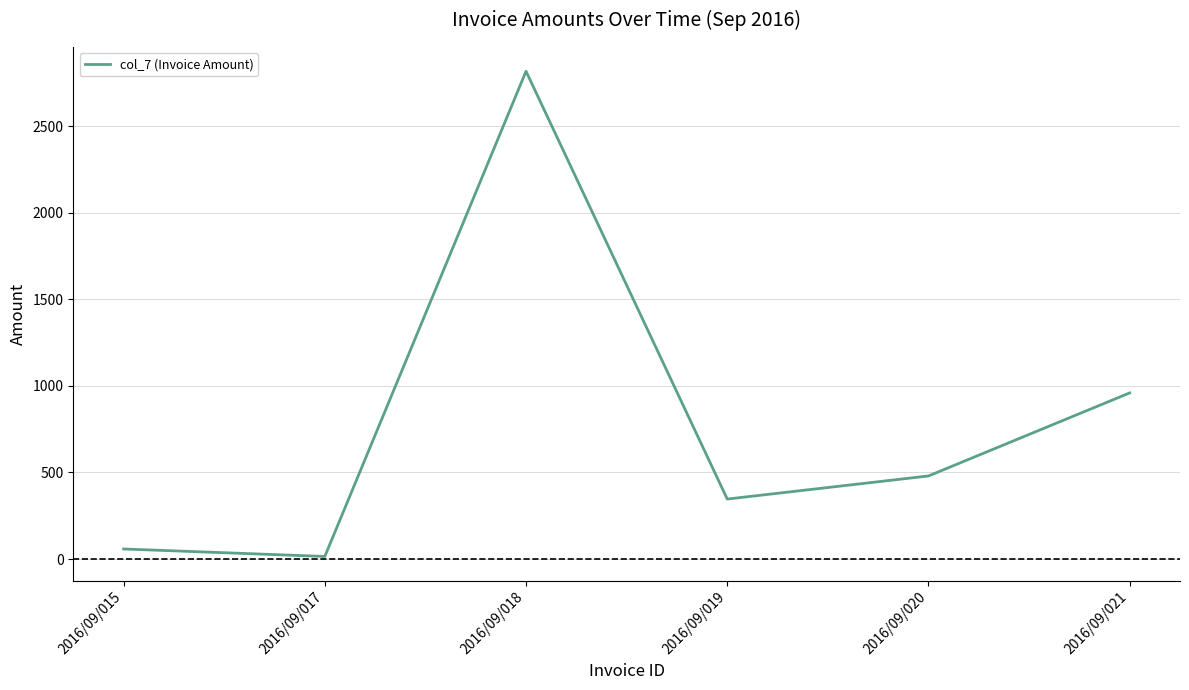

At which label is the value closest to 1416?

2016/09/021